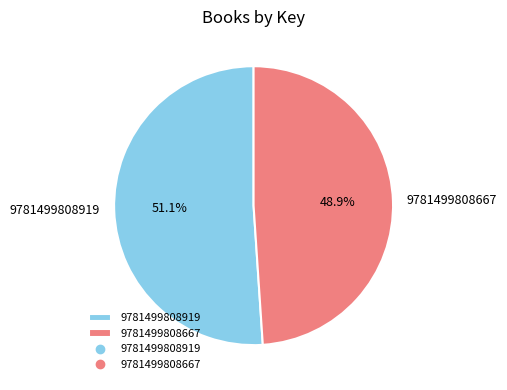

Which category has the smallest portion of the pie?

9781499808667